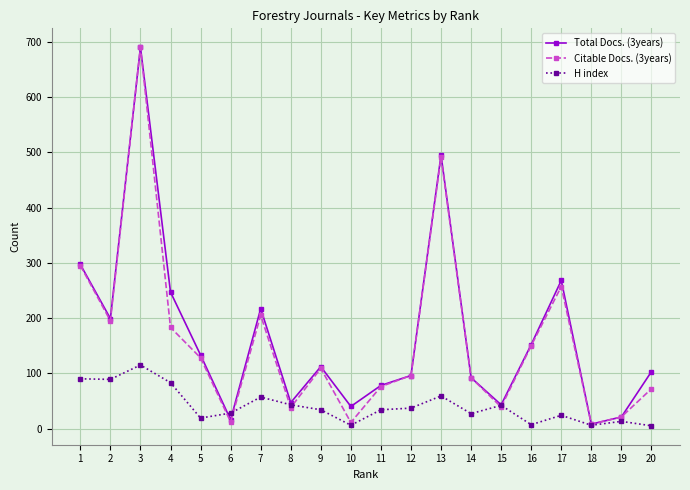

What is the sum of all H index values?

818